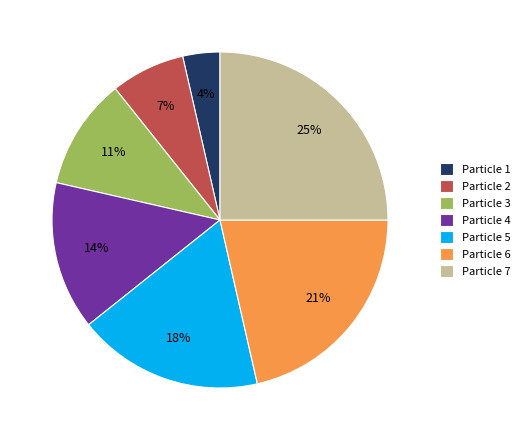

Count the number of slices in the pie.

7